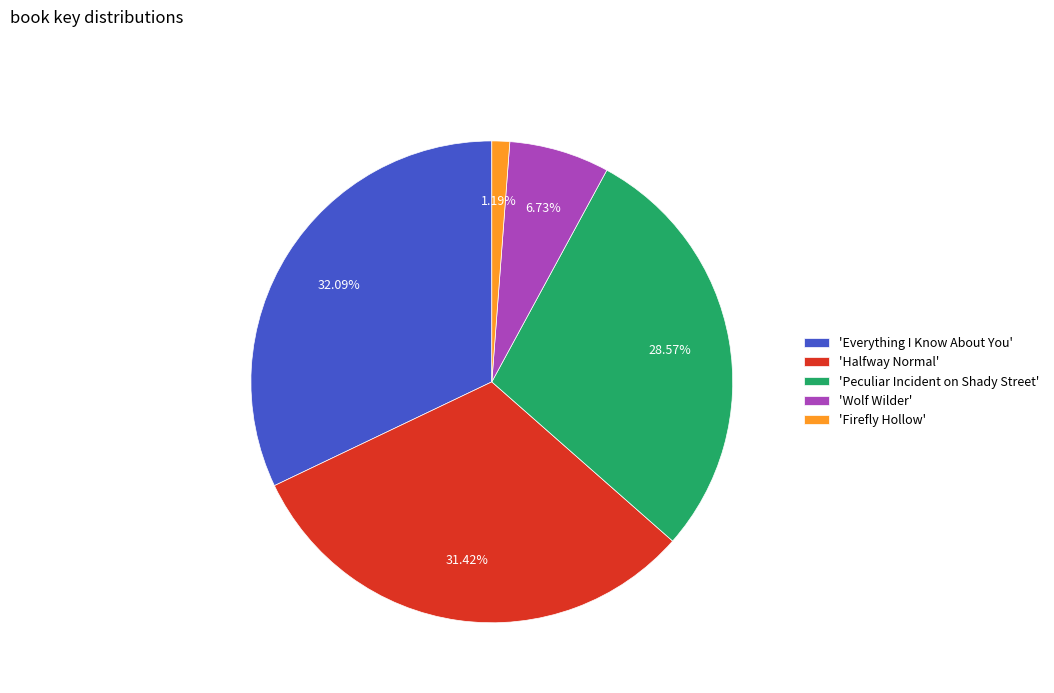

Between 'Peculiar Incident on Shady Street' and 'Halfway Normal', which is larger?

'Halfway Normal'